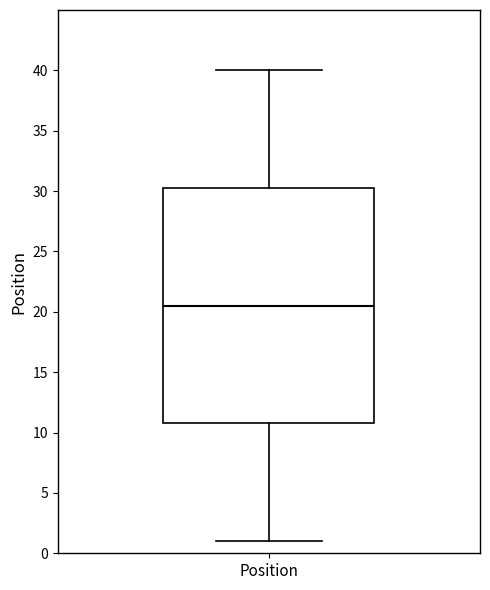

Where does the upper whisker of the box for Position end on the y-axis? The values are not printed on the chart, so give them approximately, as read against the axis.

40.0